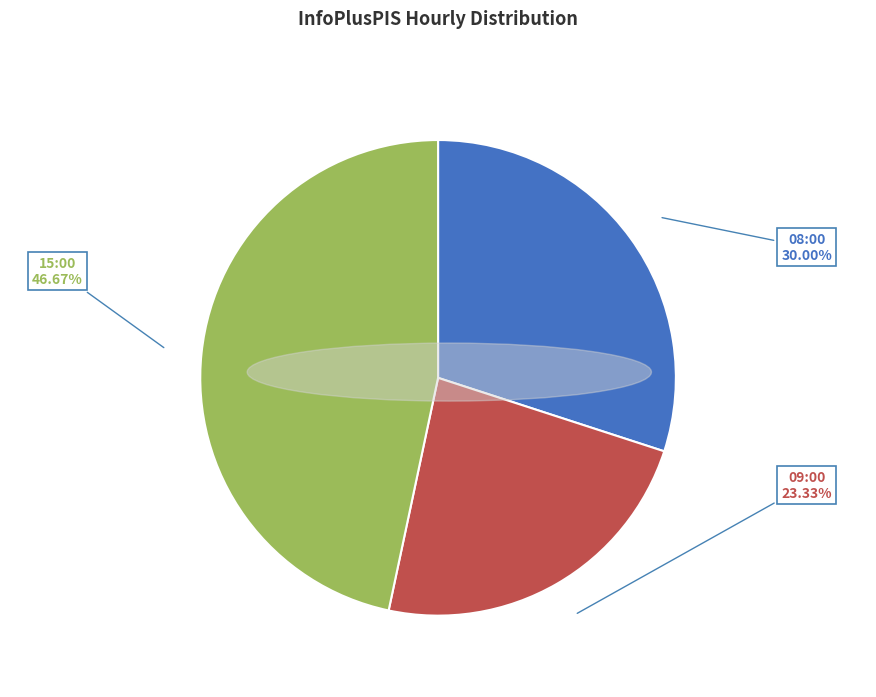

Is there any slice that represents more than half of the pie?

No